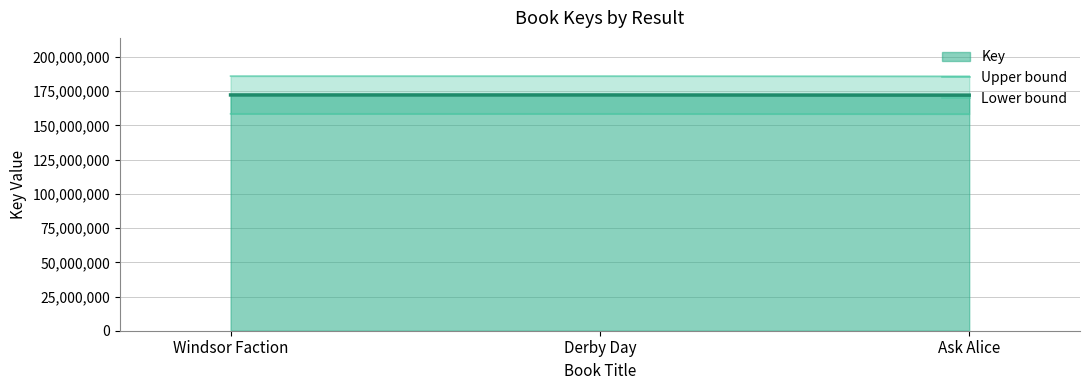

Rank the categories by Upper bound value from highest to lowest.

Windsor Faction, Derby Day, Ask Alice